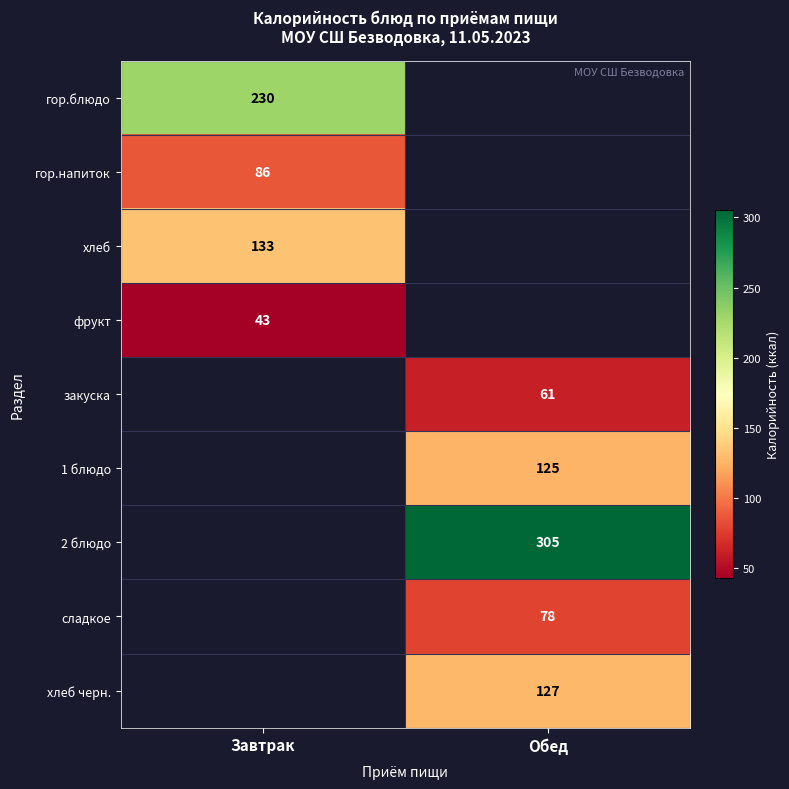

Is it true that закуска equals 61 at Обед?

True